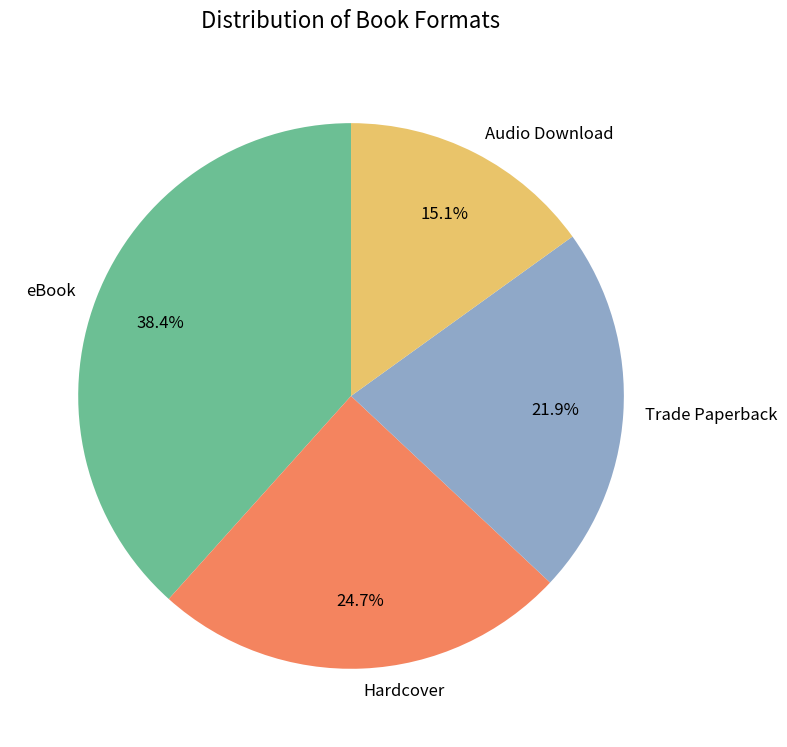

What is the ratio of the value at Trade Paperback to the value at eBook?

0.6